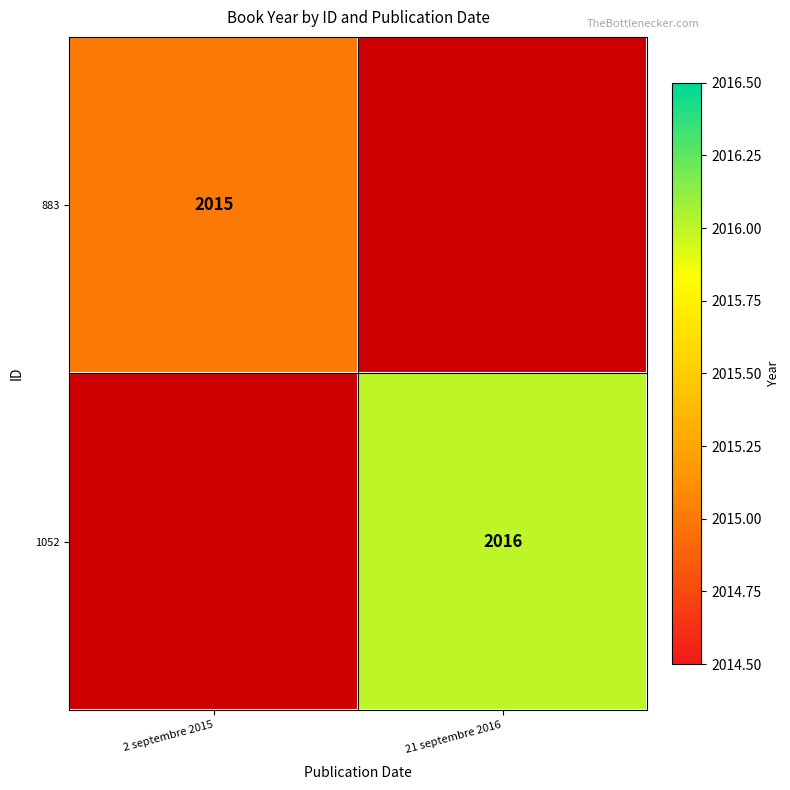

How many series are shown in this chart?

2